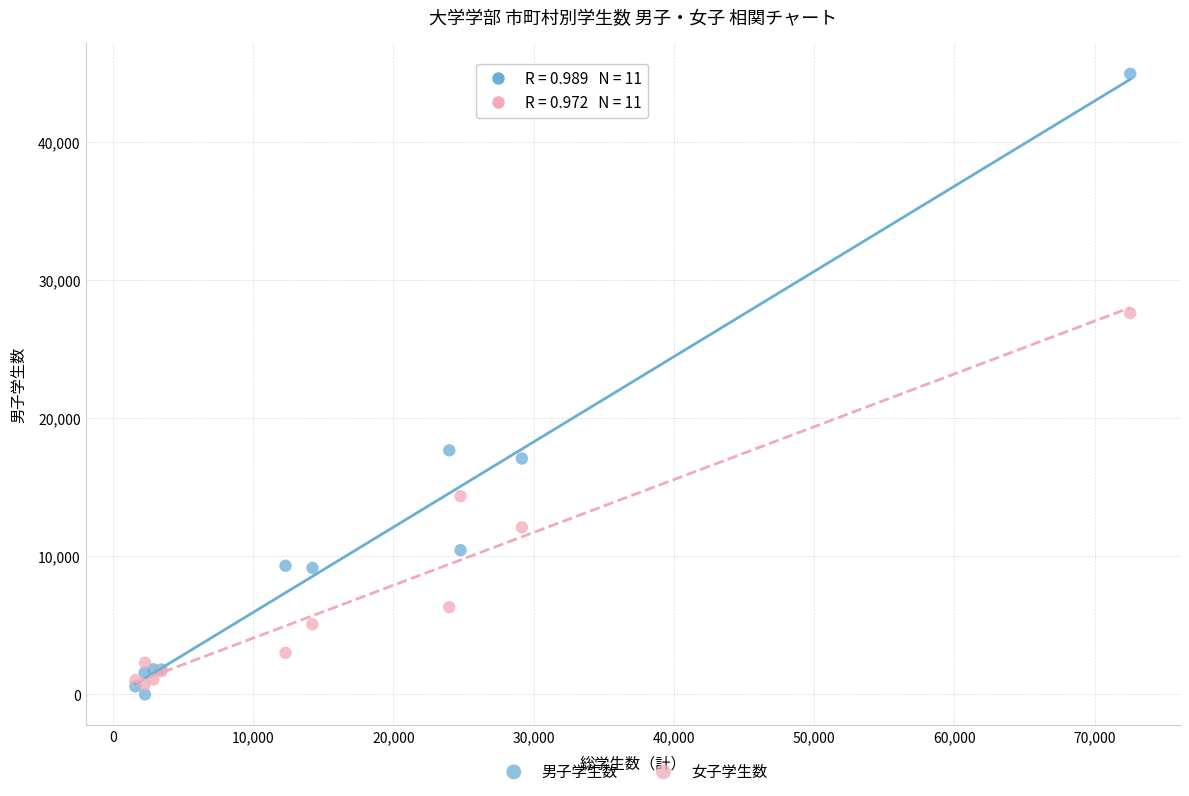

Which series has the widest spread of Y values?

男子学生数